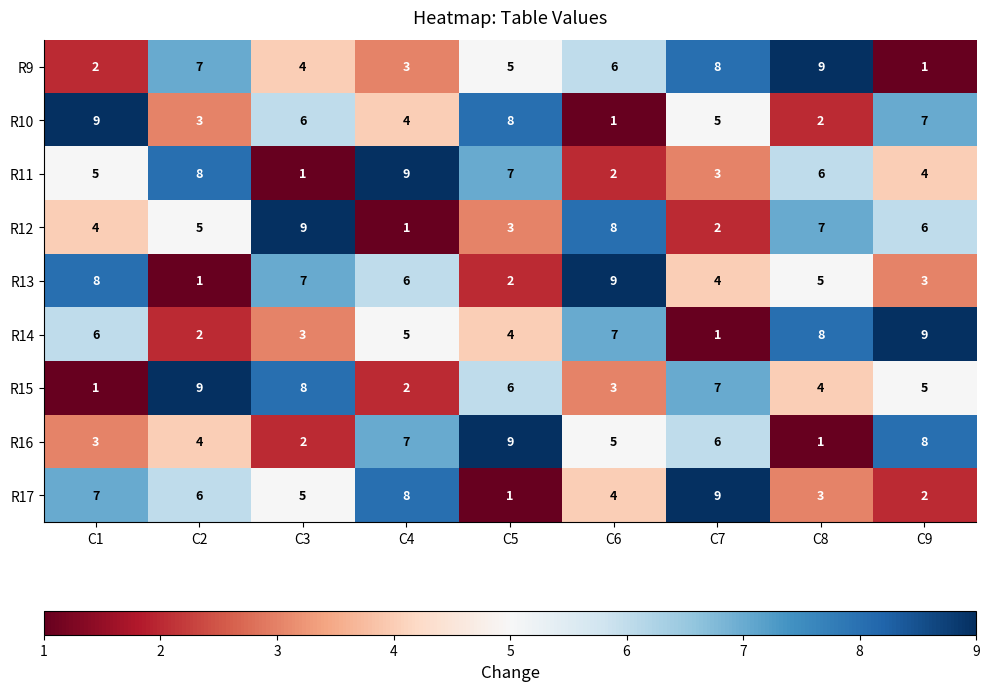

What is the spread (max minus min) of values at C7?

8